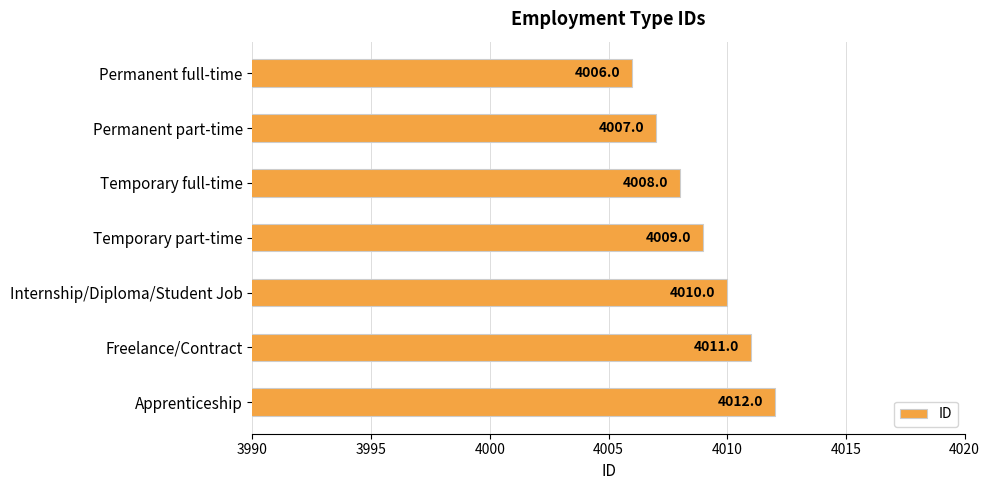

How many data points are less than 4009?

3